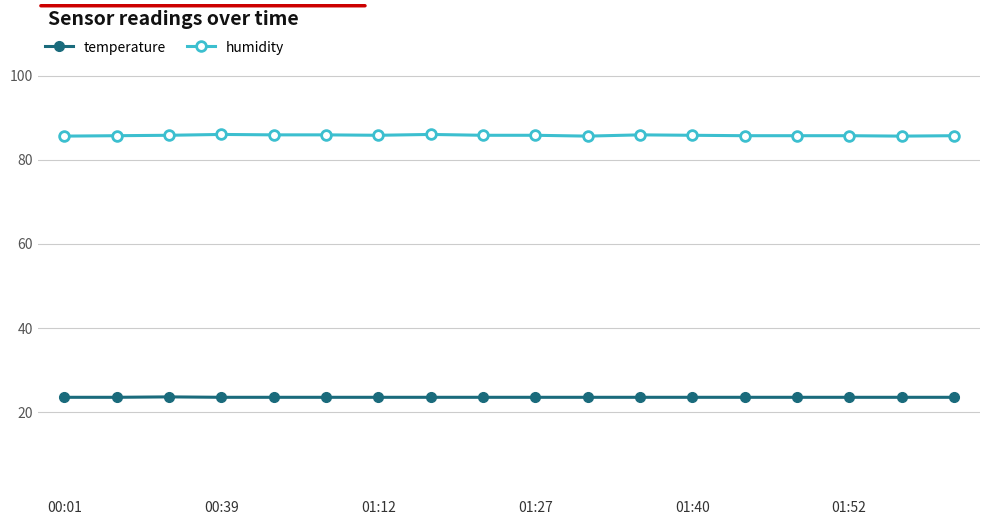

Which series has the largest range (max minus min)?

humidity